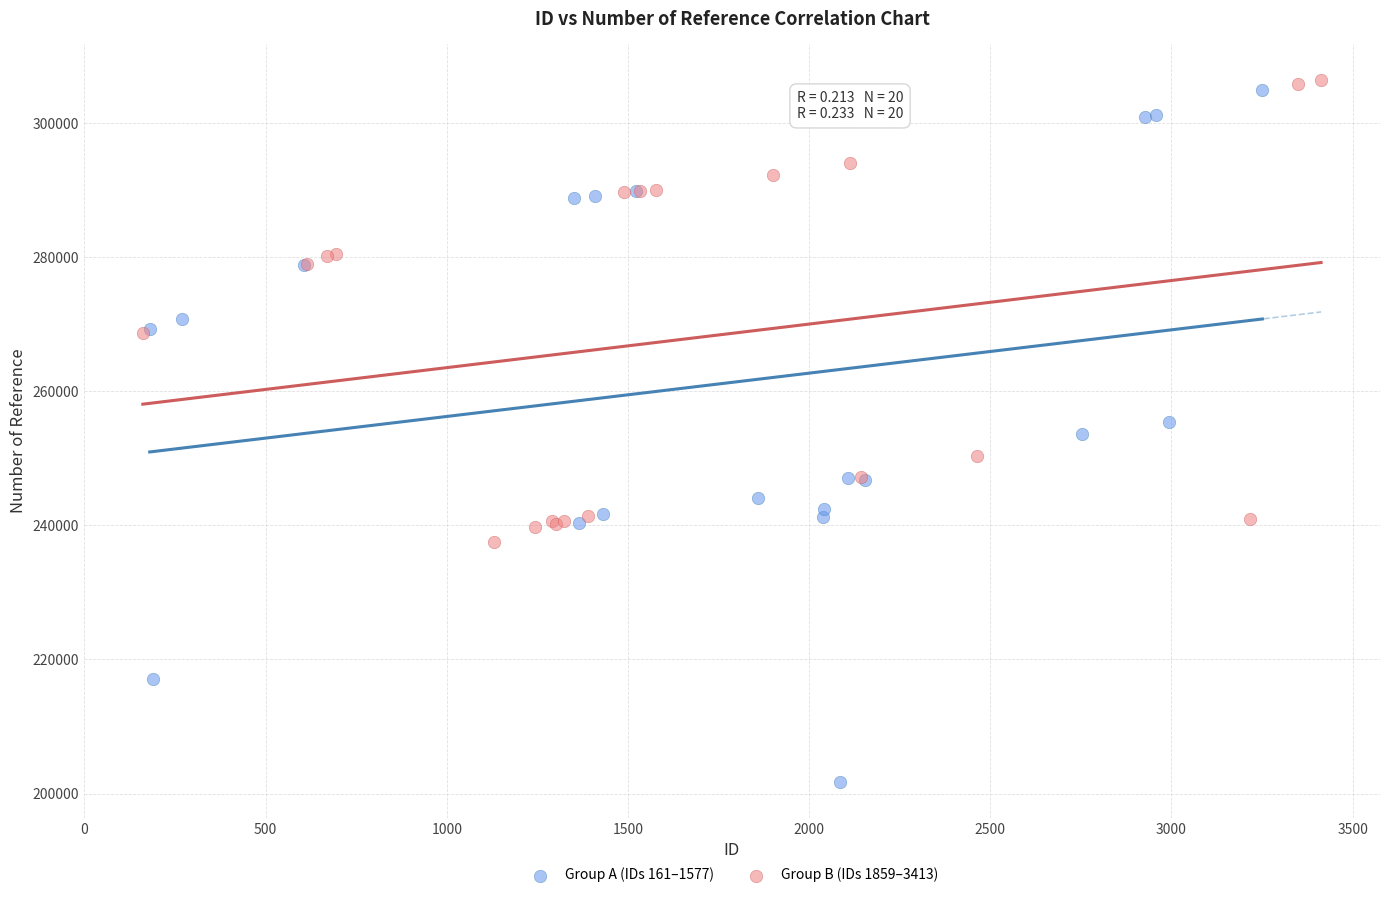

What are all the series names shown in the legend?

Group A (IDs 161–1577), Group B (IDs 1859–3413)